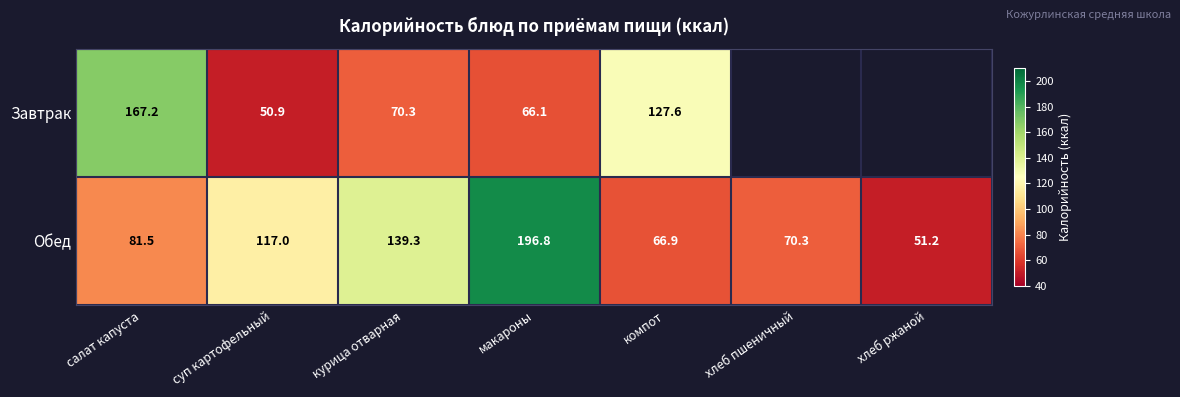

At how many categories does at least one series exceed 85?

5